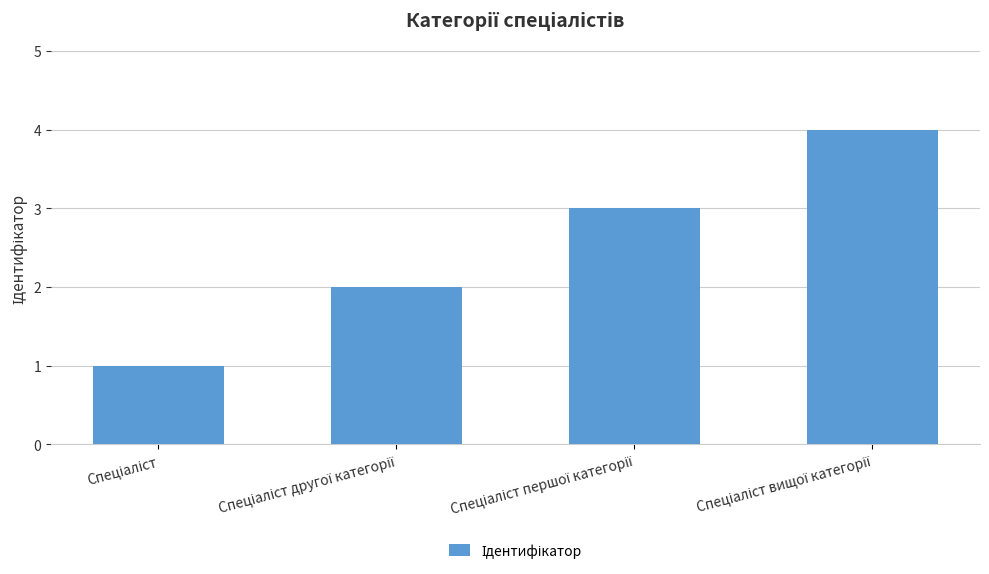

What is the maximum value shown in the chart?

4